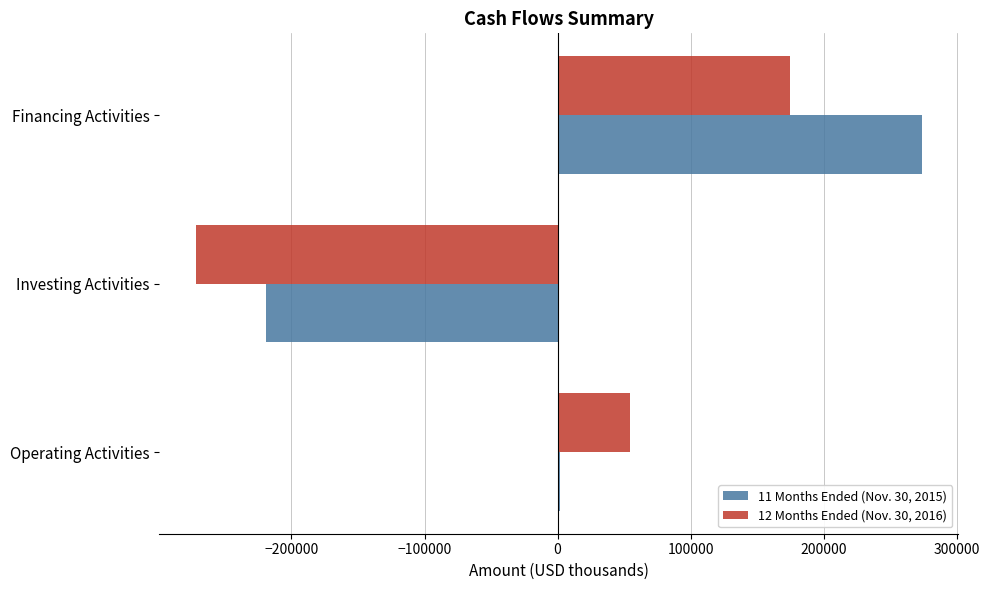

What is the maximum value shown in the chart?

273961